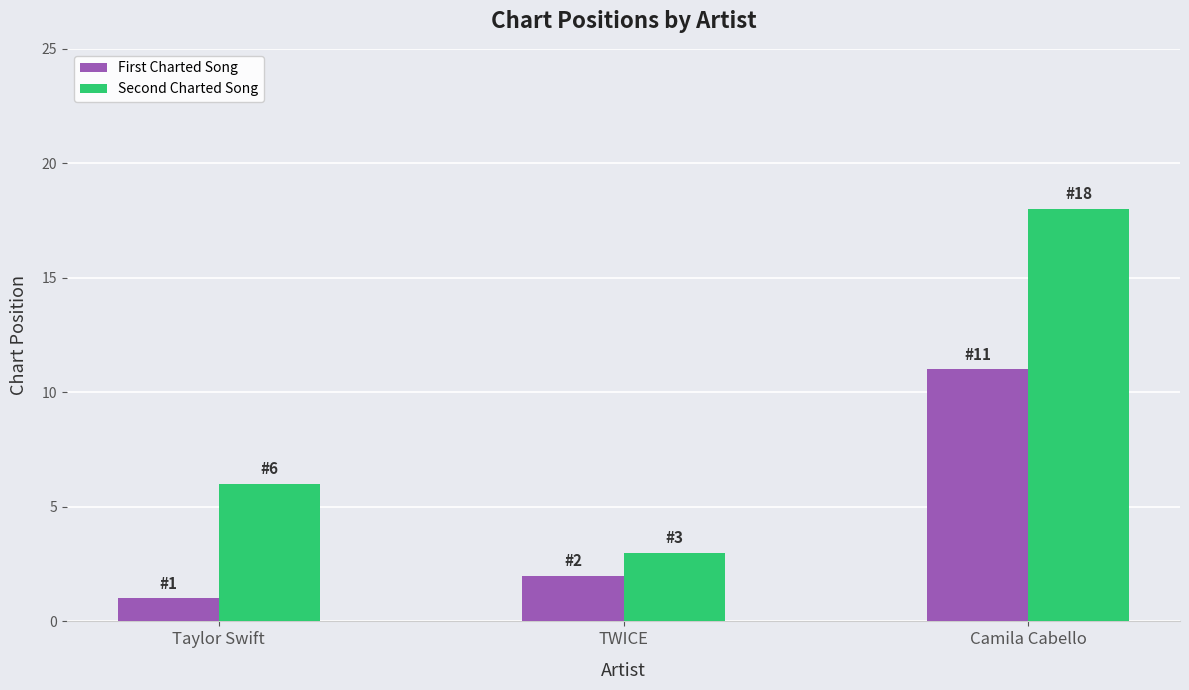

List the series in order of their peak value, lowest first.

First Charted Song, Second Charted Song